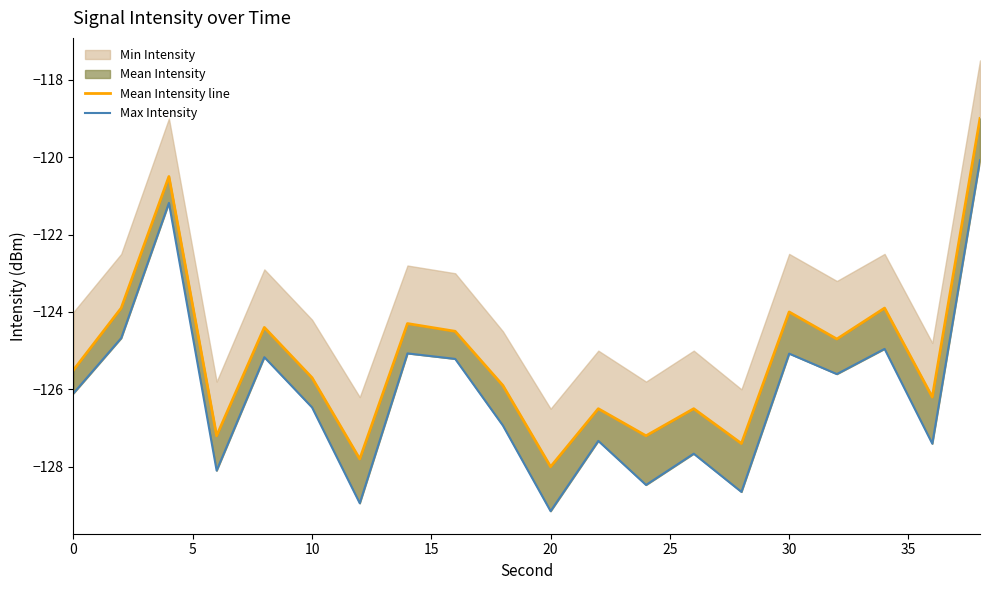

How many interior local valleys does the Mean Intensity line series have?

7